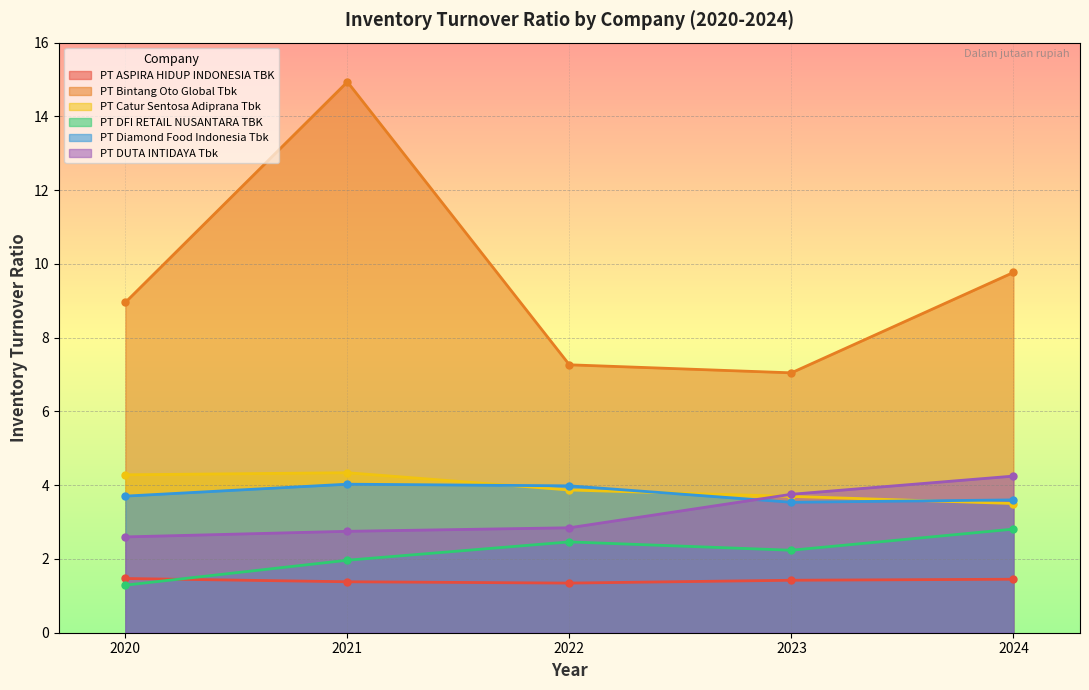

What is the difference between the maximum and minimum values in the PT DUTA INTIDAYA Tbk series?

1.6